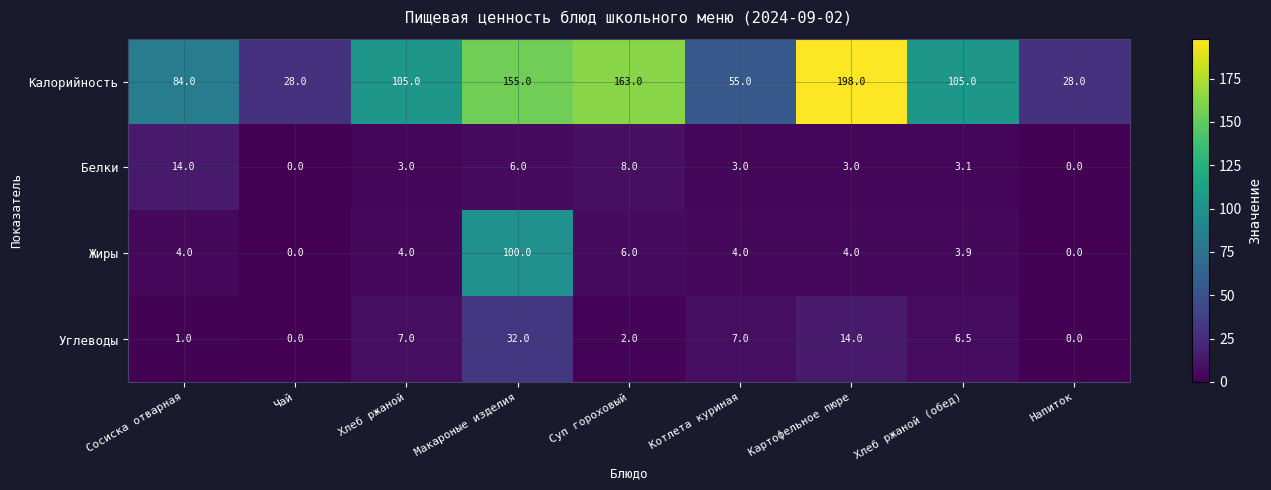

List the series in order of their peak value, lowest first.

Белки, Углеводы, Жиры, Калорийность